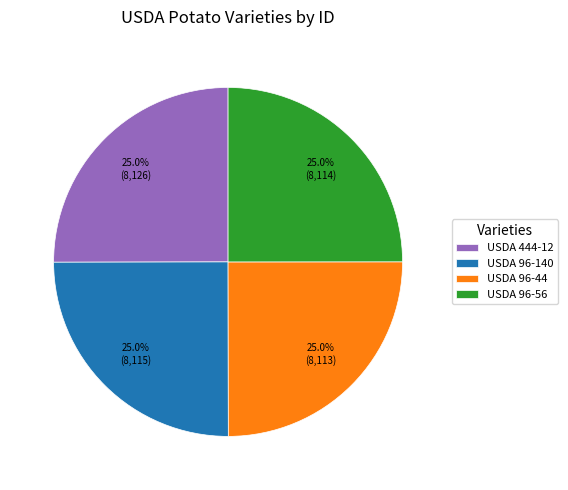

How many segments does this pie chart have?

4